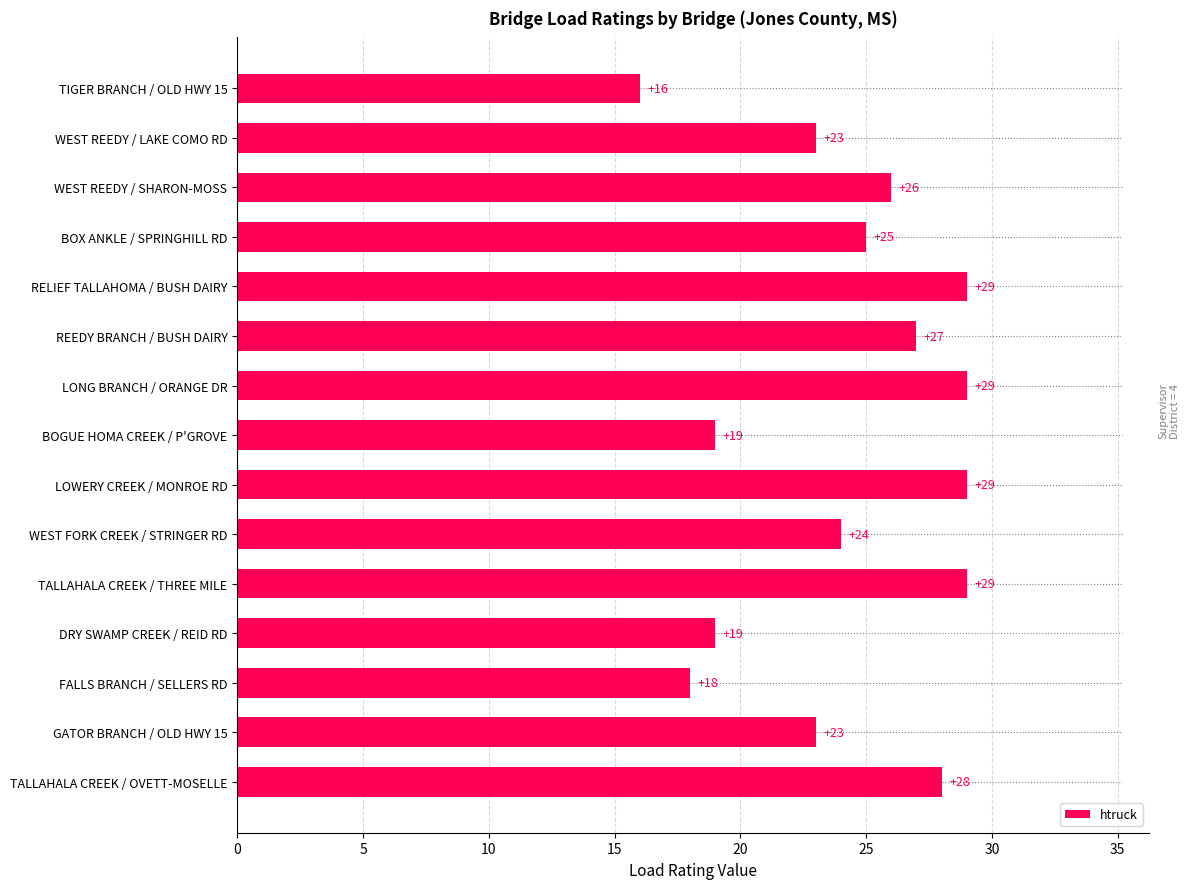

What is the ratio of the value at BOX ANKLE / SPRINGHILL RD to the value at WEST FORK CREEK / STRINGER RD?

1.0